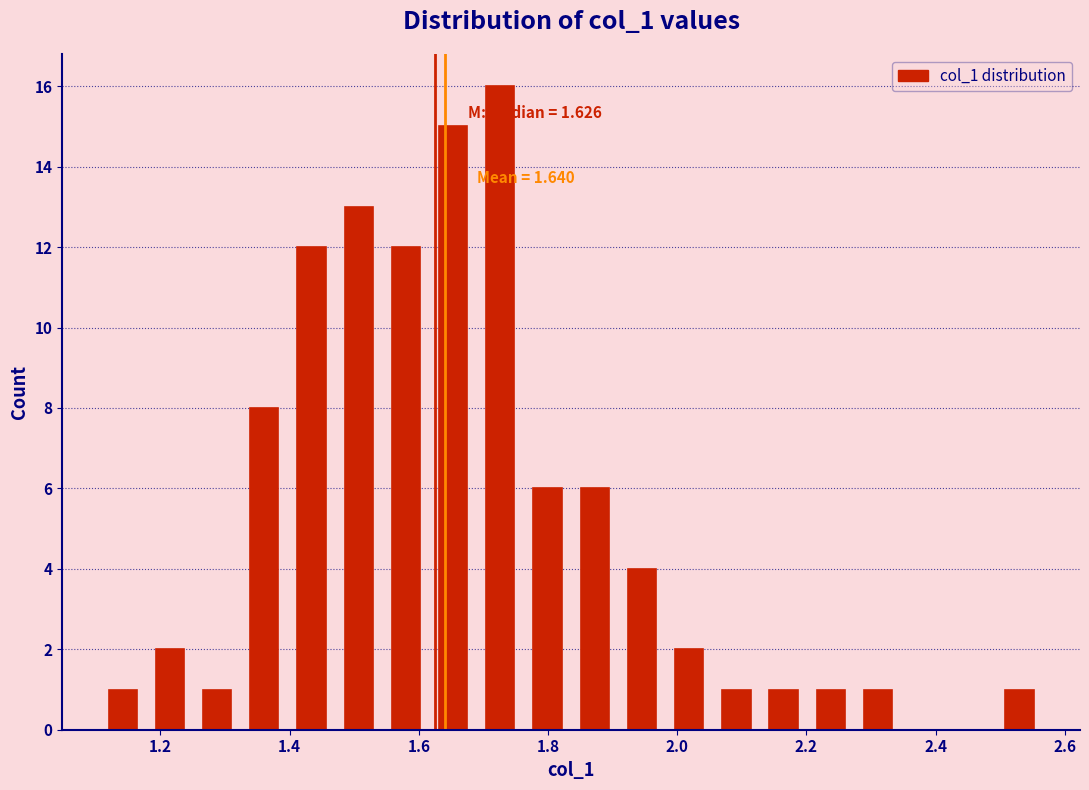

Read against the x-axis, roughly where is the centre of the tallest bar?

1.72